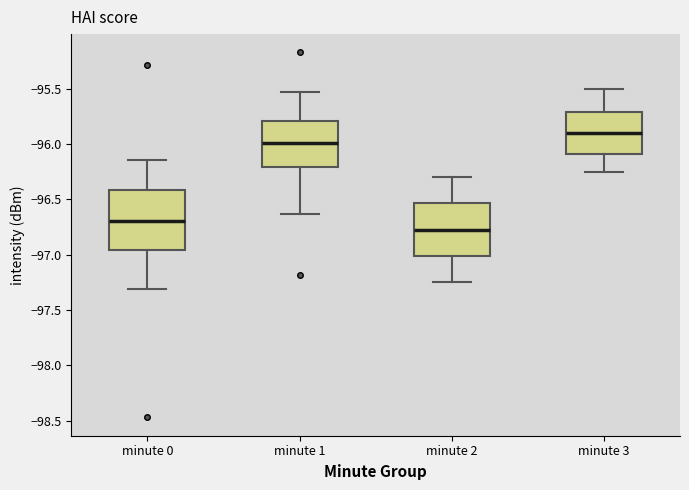

Where is the upper edge of the box for minute 3 on the y-axis? The values are not printed on the chart, so give them approximately, as read against the axis.

-95.70